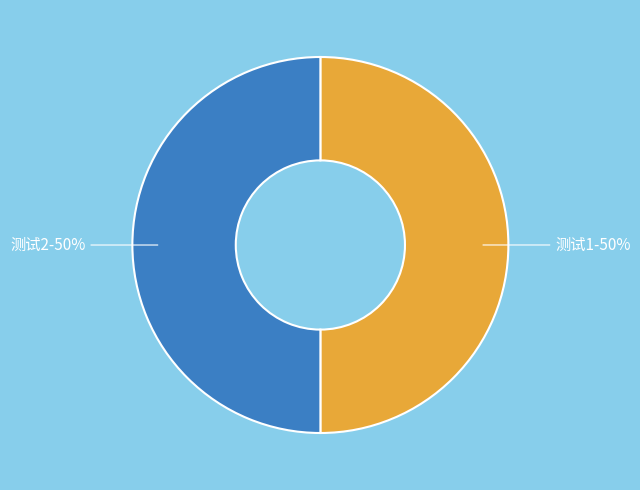

Which category has the biggest portion of the pie?

测试2